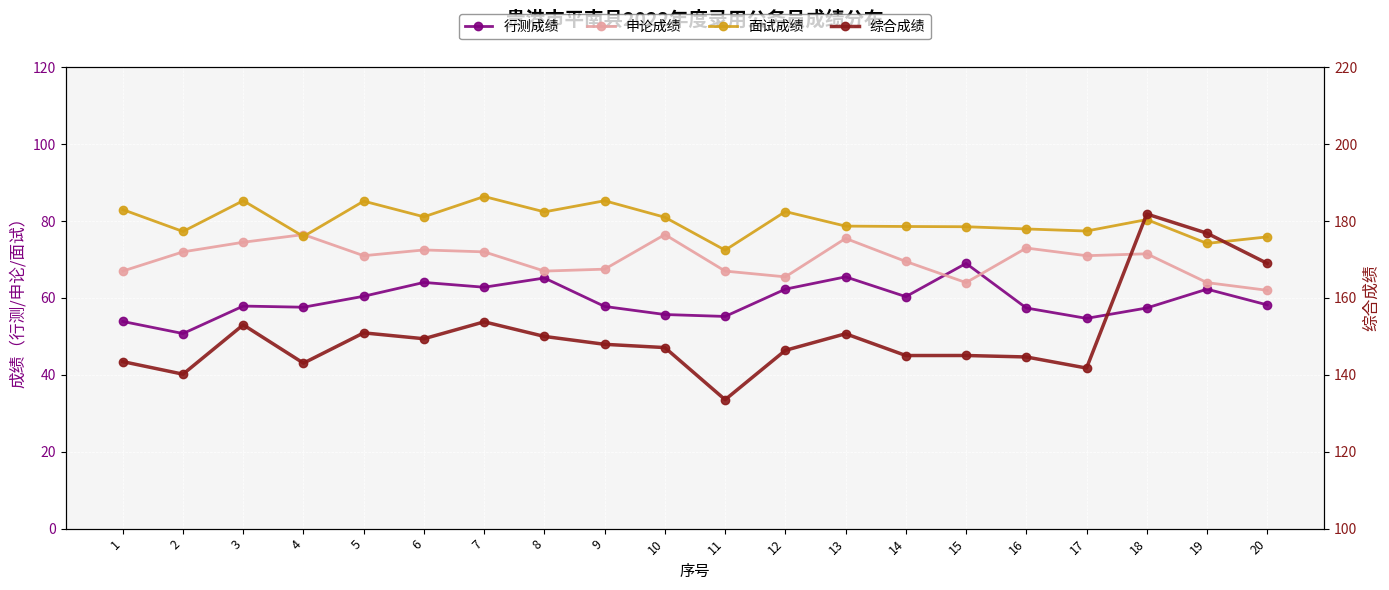

What is the sum of all 面试成绩 values?

1599.7